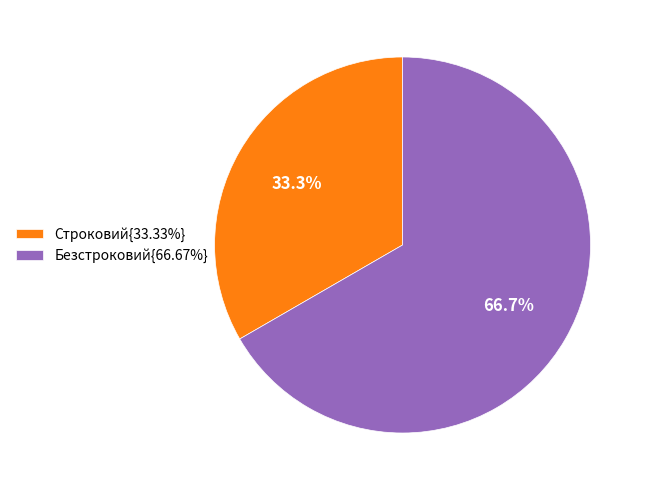

How much of the chart is everything except Строковий{33.33%}?

66.7%